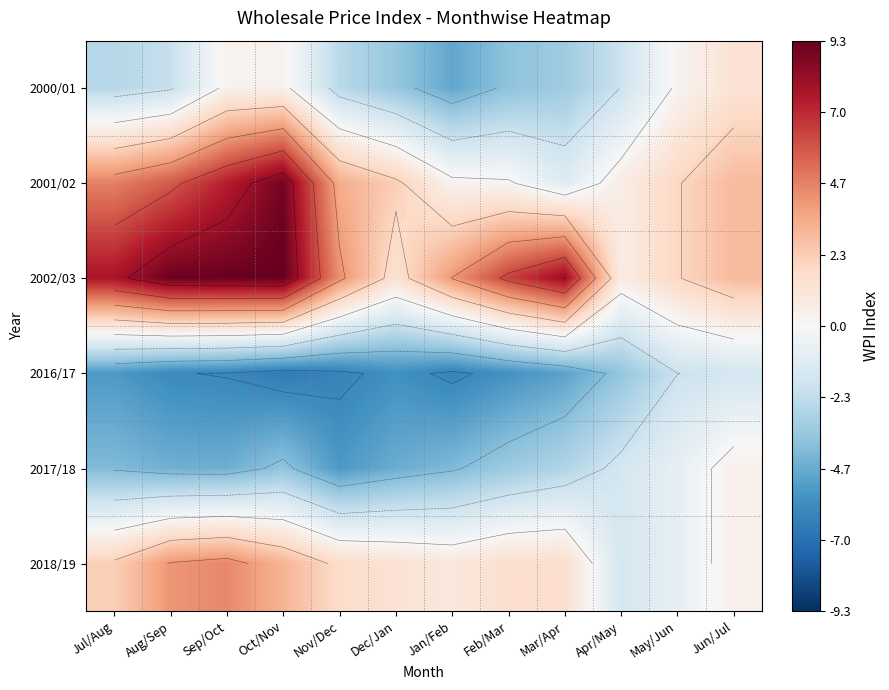

The 2002/03 series shows 1.0 at Apr/May. True or false?

False